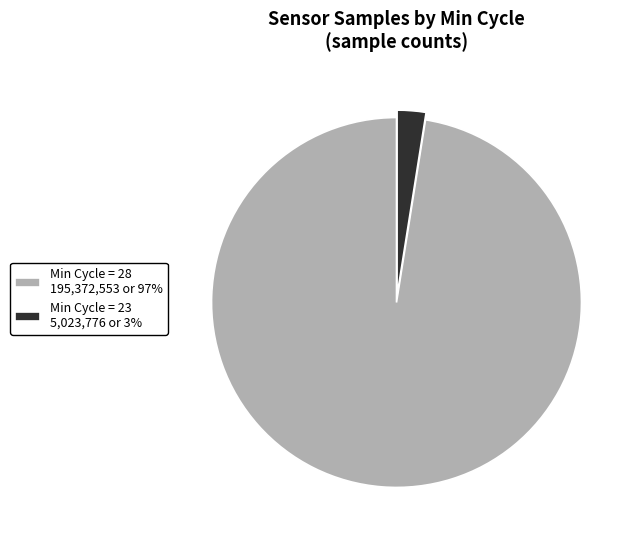

What is the smallest slice in the pie chart?

Min Cycle = 23 5,023,776 or 3%